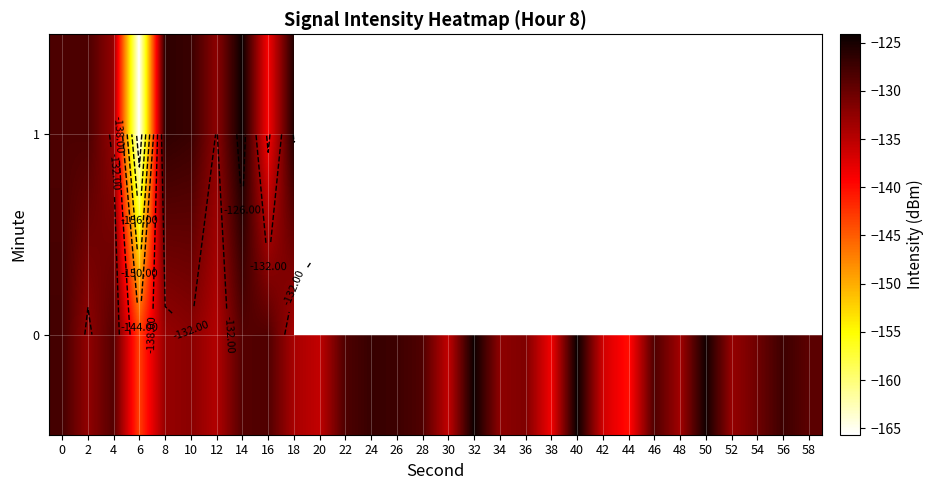

What is the total value across all series at 2?

-260.8